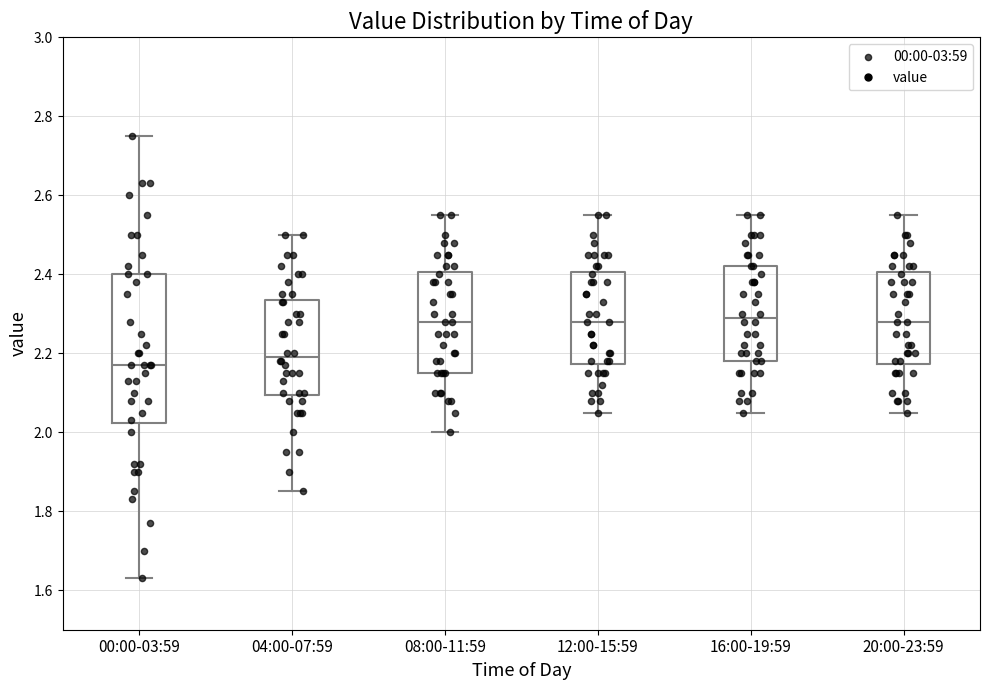

Reading left to right, read every box against the y-axis: the position of its median line, the range the box covers, and the ends of its whiskers. The values are not printed on the chart, so give them approximately, as read against the axis.

00:00-03:59: median 2.18, box 2.02 to 2.40, whiskers 1.64 to 2.76
04:00-07:59: median 2.20, box 2.10 to 2.34, whiskers 1.86 to 2.50
08:00-11:59: median 2.28, box 2.16 to 2.40, whiskers 2.00 to 2.56
12:00-15:59: median 2.28, box 2.18 to 2.40, whiskers 2.06 to 2.56
16:00-19:59: median 2.30, box 2.18 to 2.42, whiskers 2.06 to 2.56
20:00-23:59: median 2.28, box 2.18 to 2.40, whiskers 2.06 to 2.56